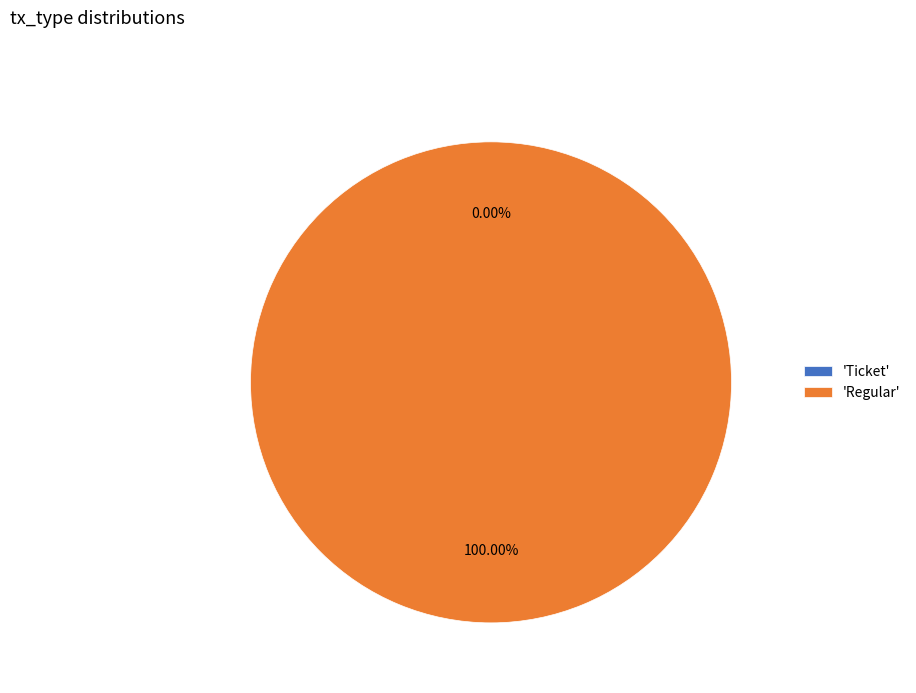

Rank the categories by value from highest to lowest.

Regular, Ticket